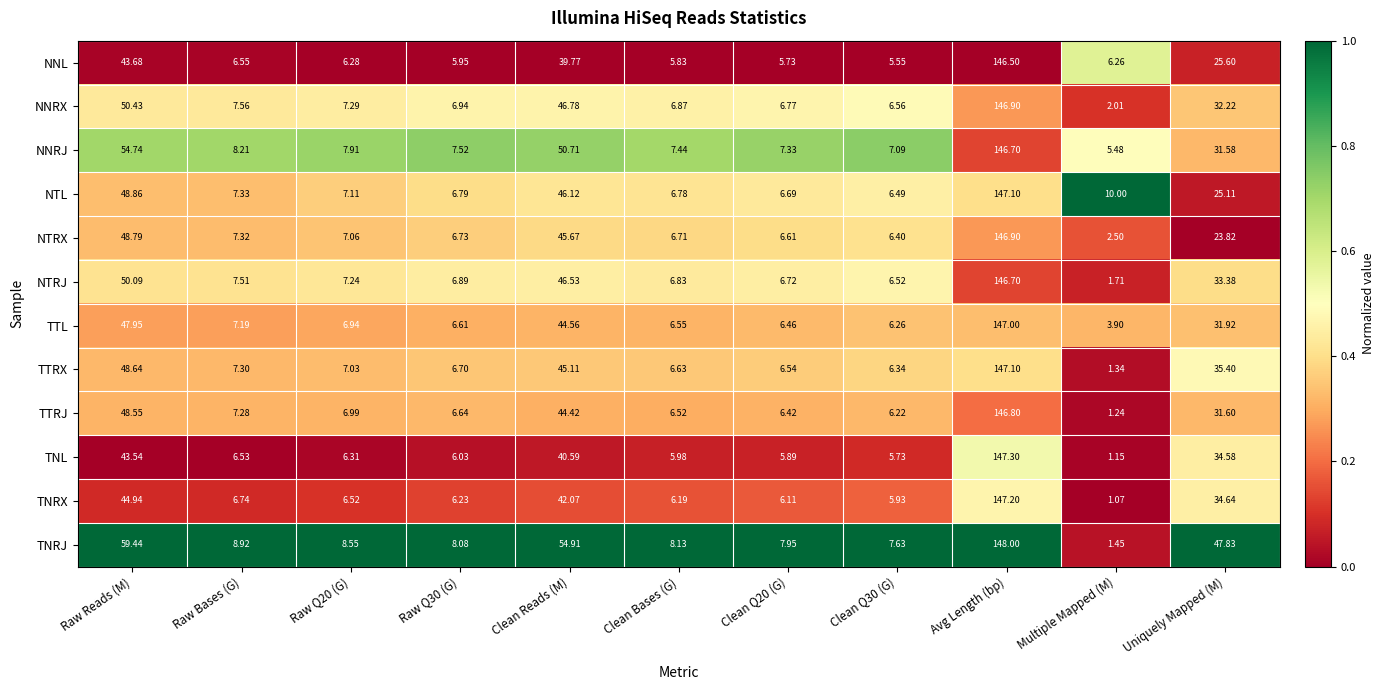

At which label is NTL closest to 76?

Raw Reads (M)